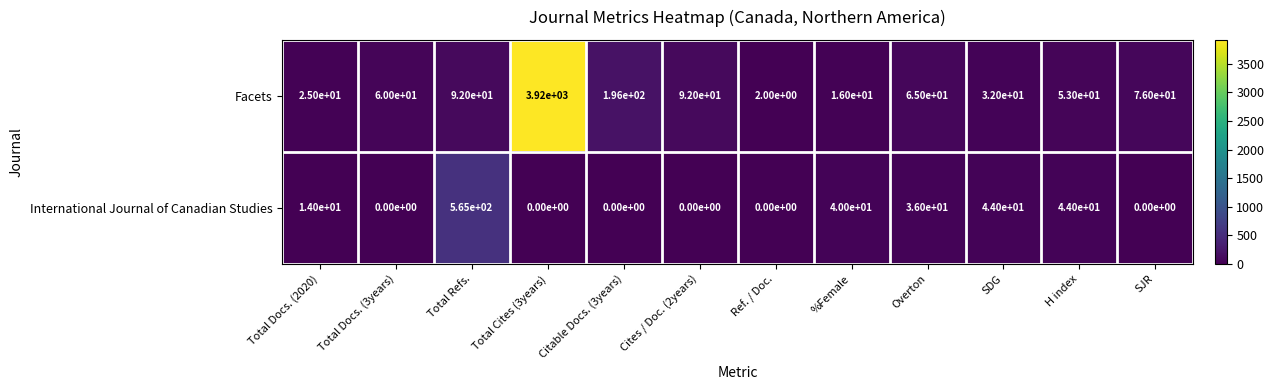

List the series in order of their overall mean, lowest first.

International Journal of Canadian Studies, Facets